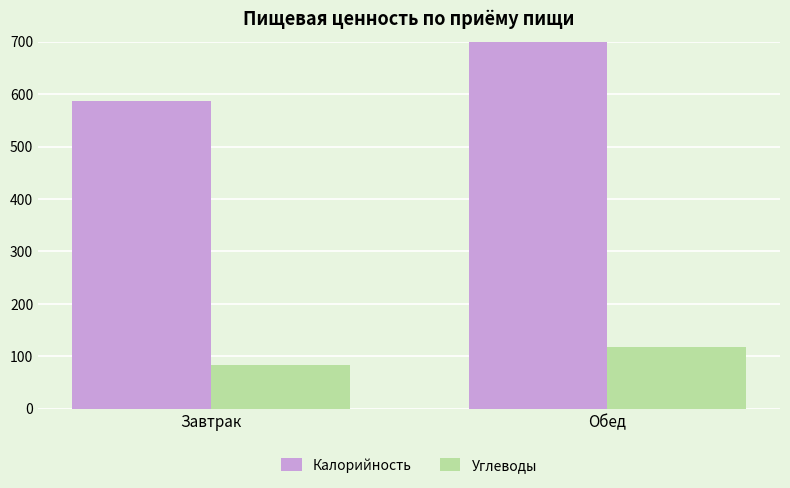

At which label does Калорийность reach its minimum?

Завтрак